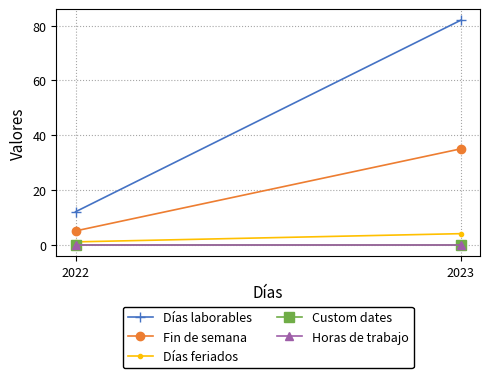

What is the sum of the Días laborables values at 2023 and 2022?

94